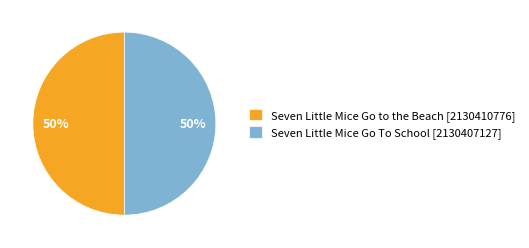

How many segments does this pie chart have?

2